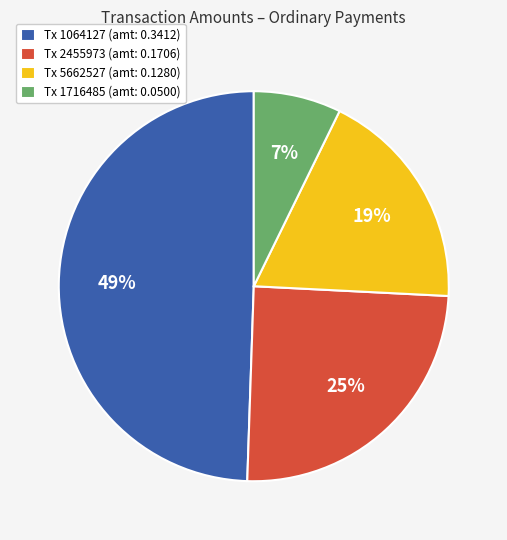

The Tx 1064127 (amt: 0.3412) slice represents 49% of the pie. True or false?

True